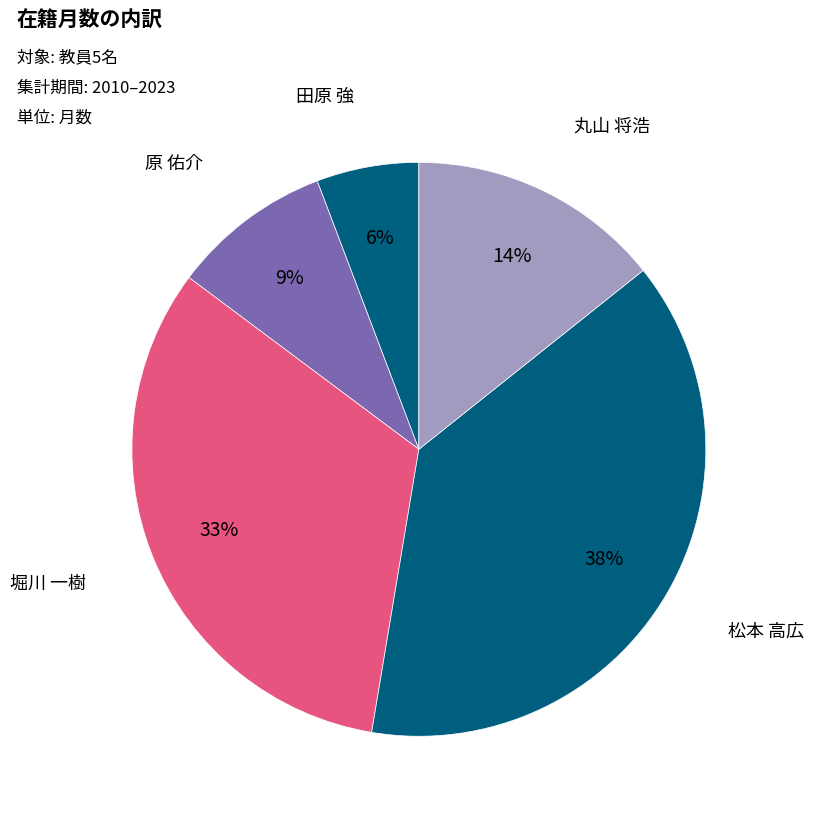

What percentage is the 松本 高広 slice, to the nearest percent?

38%